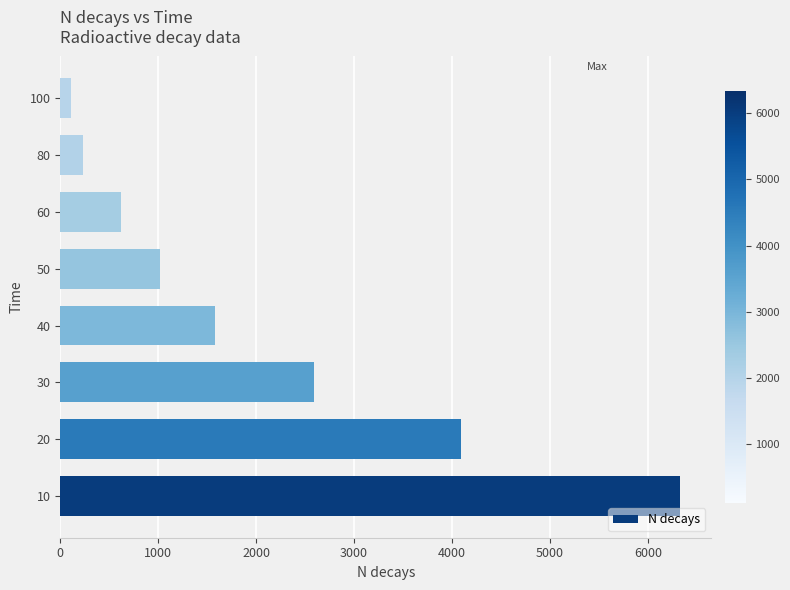

What is the change in value from 30 to 40?

-1012